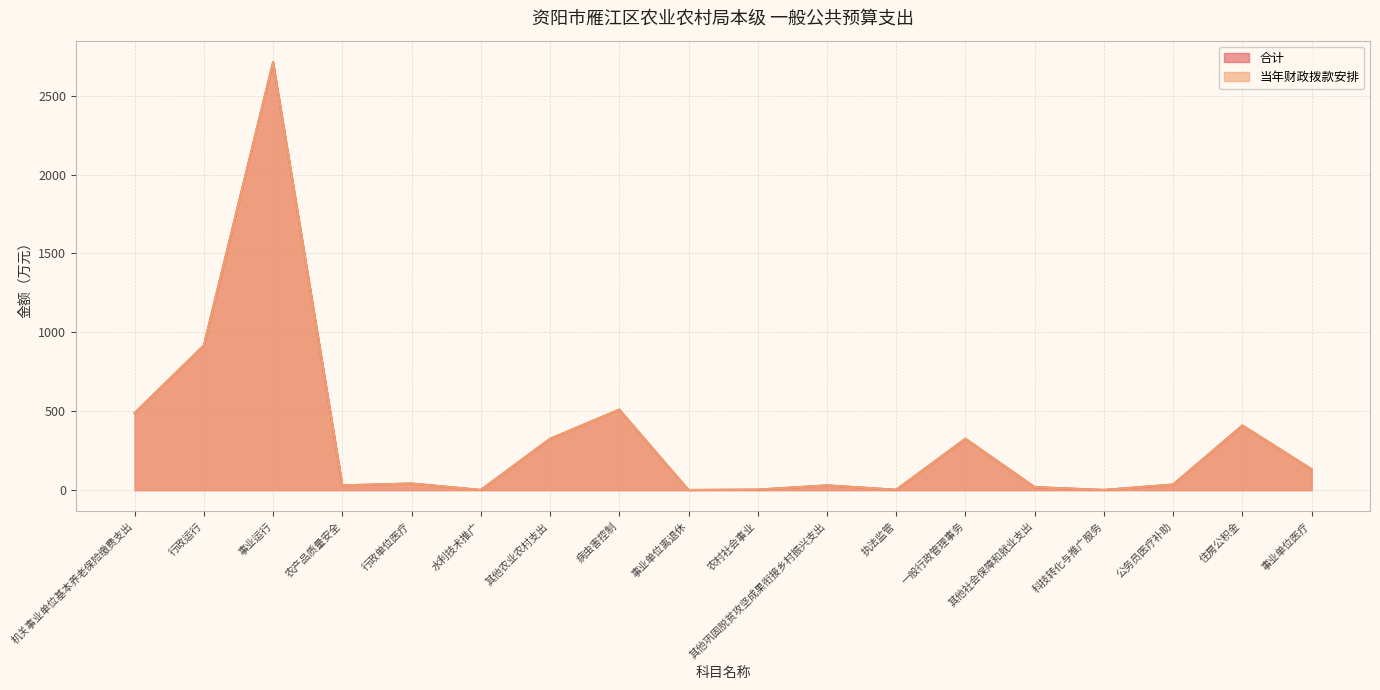

What position from the right is 水利技术推广?

13